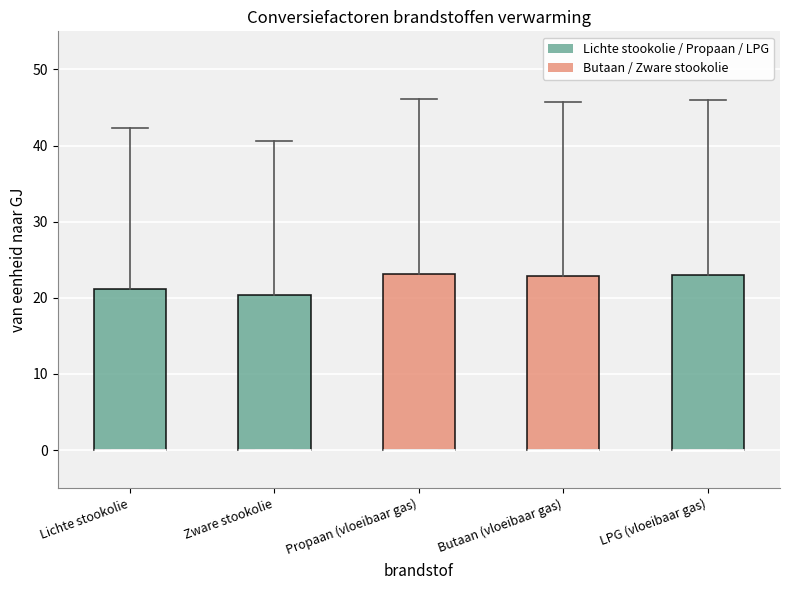

Where does the upper whisker of the box for Zware stookolie end on the y-axis? The values are not printed on the chart, so give them approximately, as read against the axis.

41